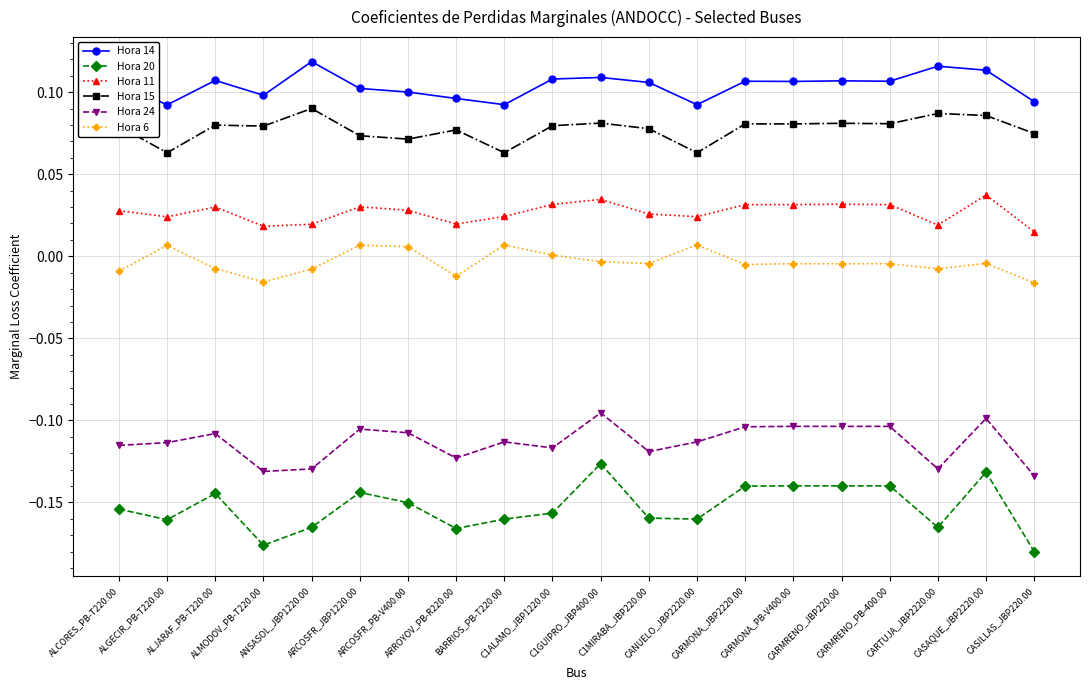

Rank the series by their maximum value, from lowest to highest.

Hora 20, Hora 24, Hora 6, Hora 11, Hora 15, Hora 14